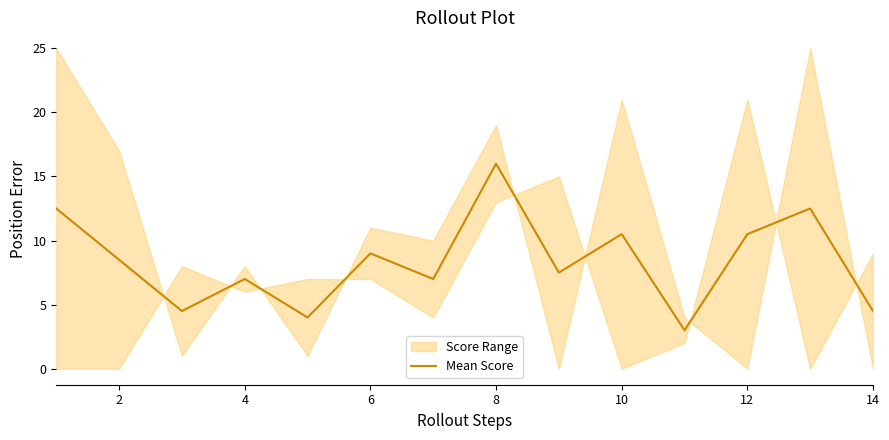

What is the maximum value for Mean Score?

16.0